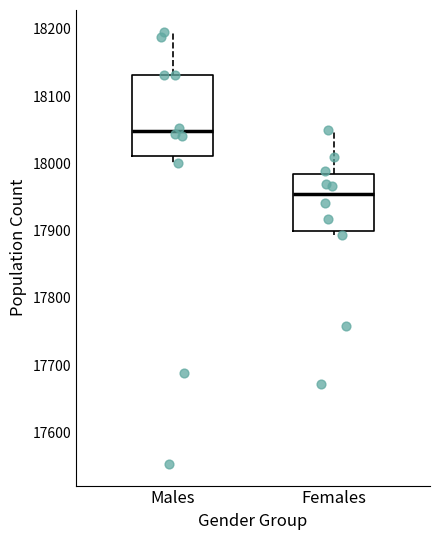

Reading left to right, transcribe this box plot: for each box, give where its median line is, the range the box spans, and where its two whiskers end, as read against the y-axis. The values are not printed on the chart, so give them approximately, as read against the axis.

Males: median 18050, box 18010 to 18130, whiskers 18000 to 18200
Females: median 17950, box 17900 to 17980, whiskers 17890 to 18050